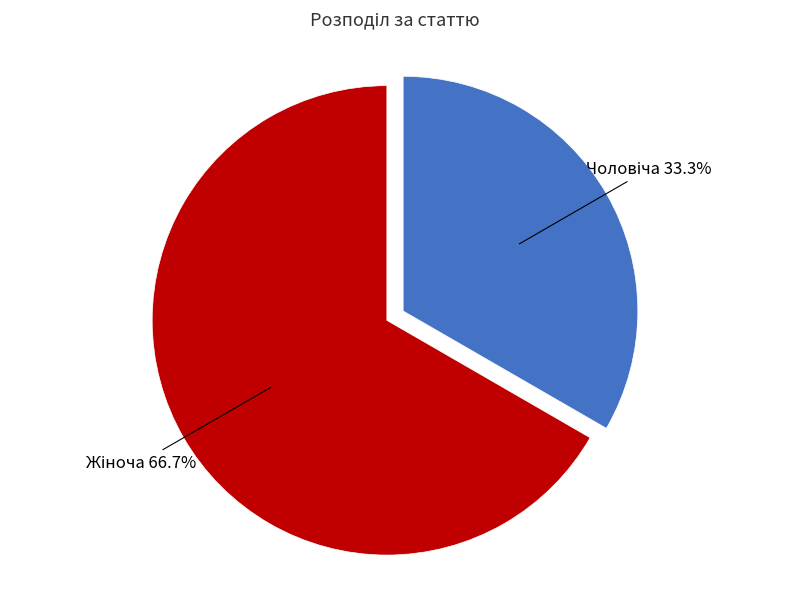

How many slices are in this pie chart?

2